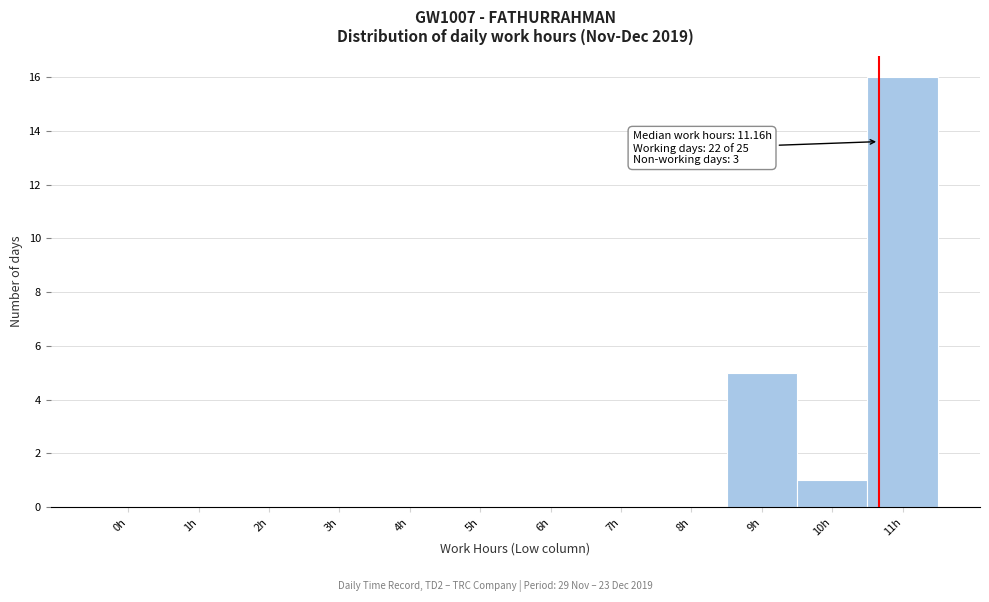

Reading right to left, extract all data points from this chart.

11h=16	10h=1	9h=5	8h=0	7h=0	6h=0	5h=0	4h=0	3h=0	2h=0	1h=0	0h=0